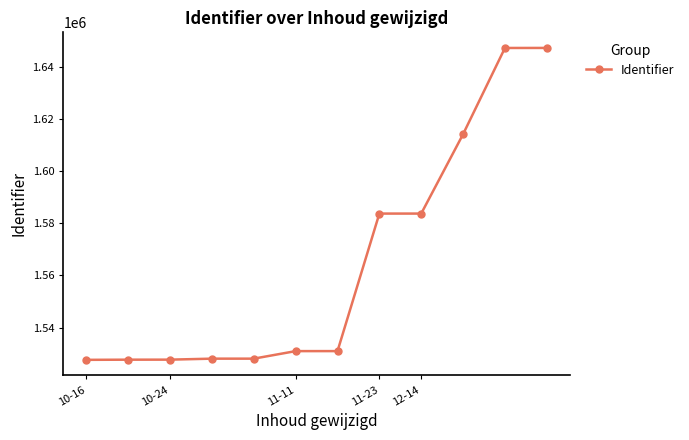

How many lines are shown in the chart?

1